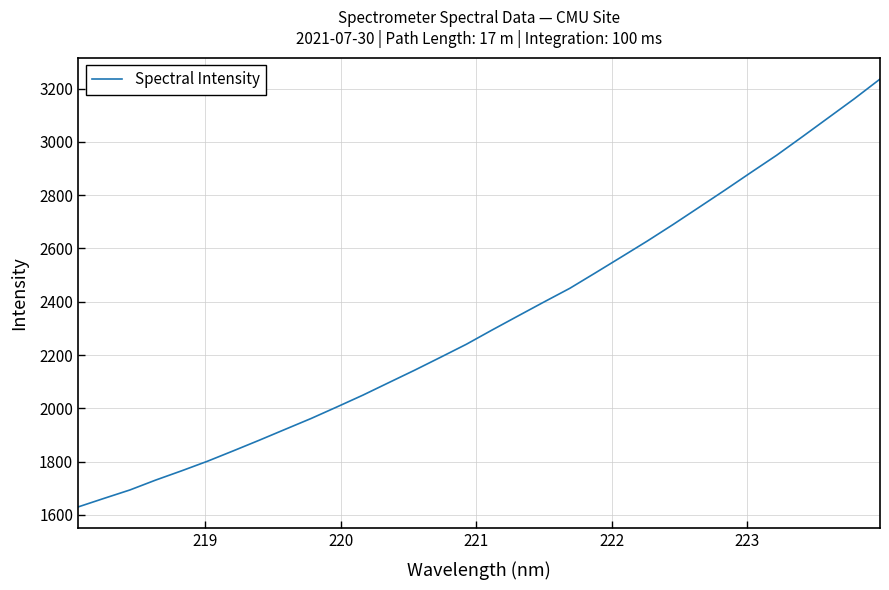

What is the greatest value displayed?

3235.6